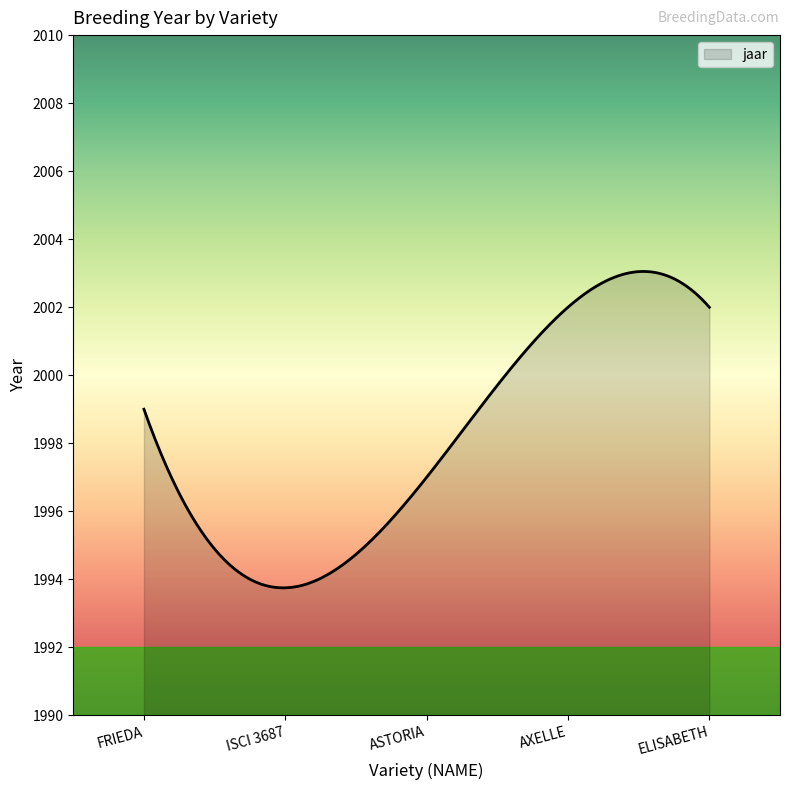

What is the smallest value displayed?

1993.7